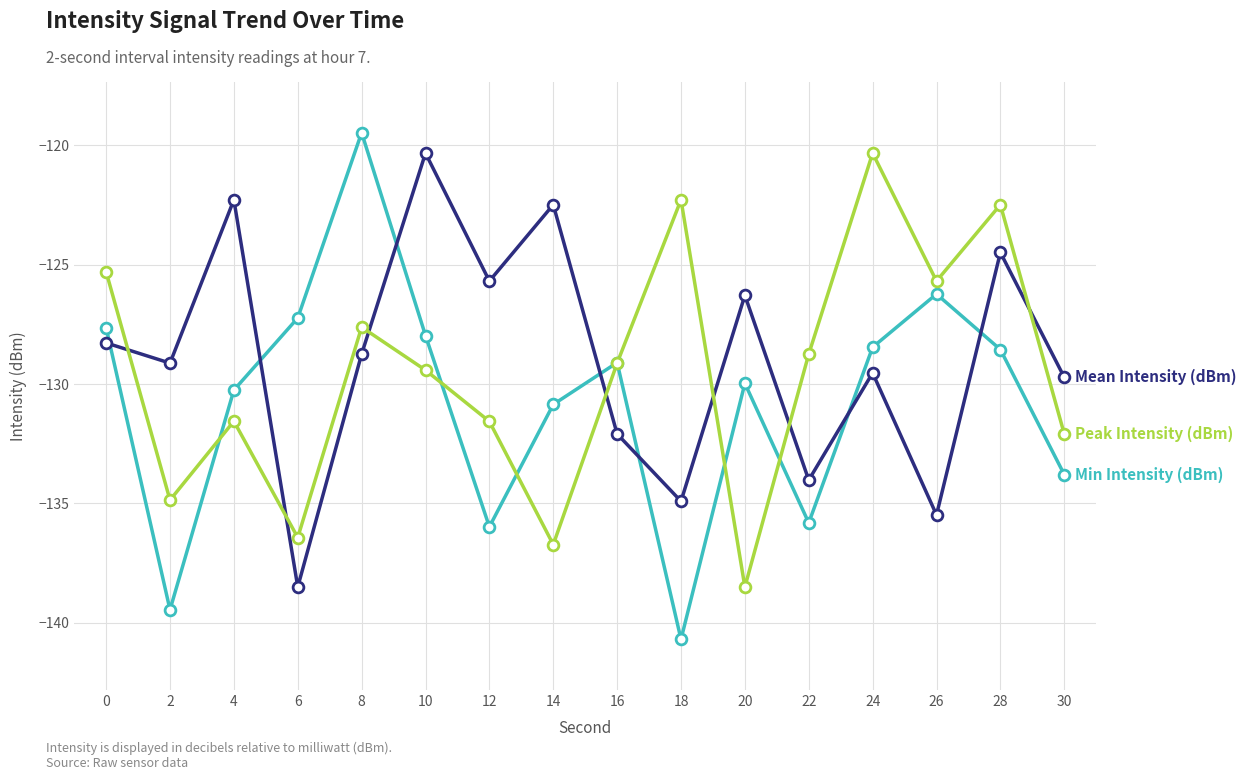

What is the total value across all series at 8?

-375.8